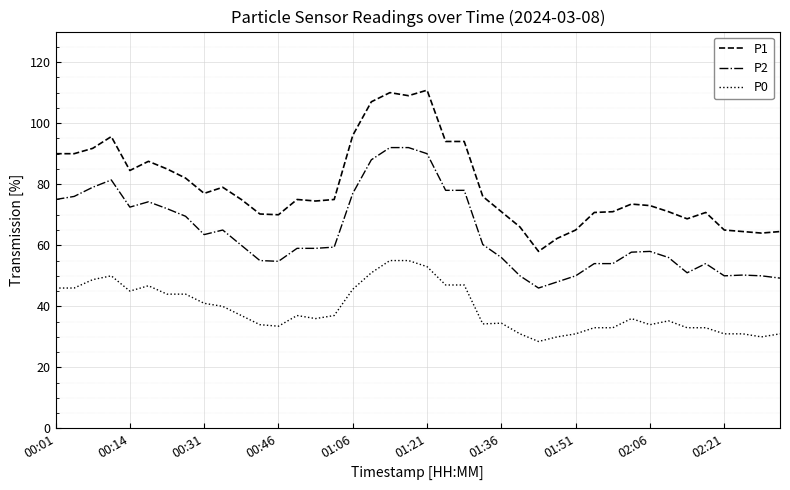

What is the highest value of the P1 series?

110.8